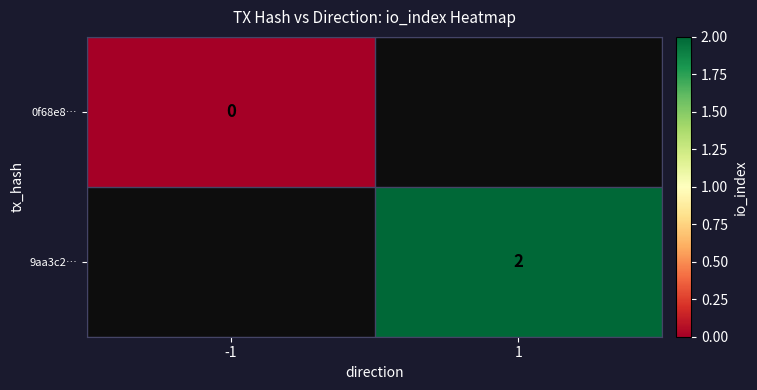

The 9aa3c2… series shows 2 at 1. True or false?

True